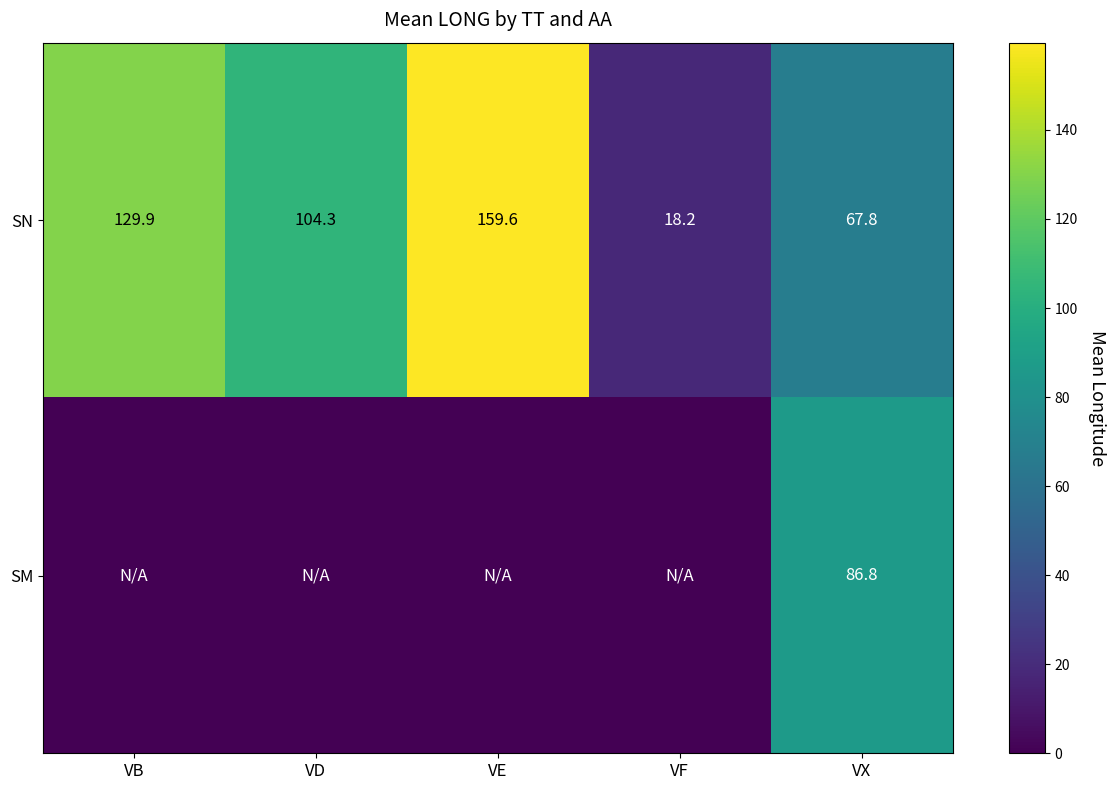

The value of SN at VD is 104.3. True or false?

True